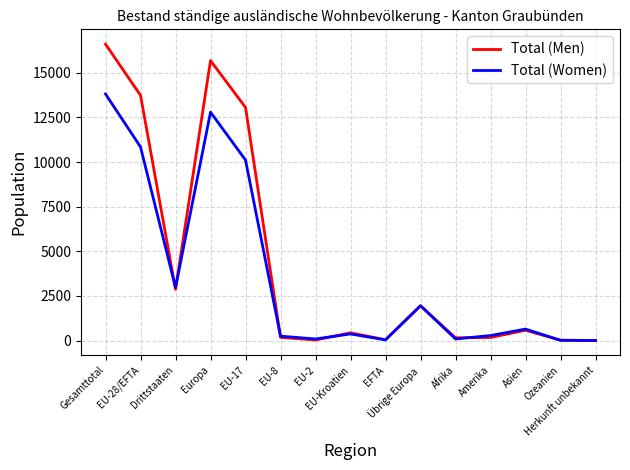

How many values in the Total (Men) series are below 431?

7